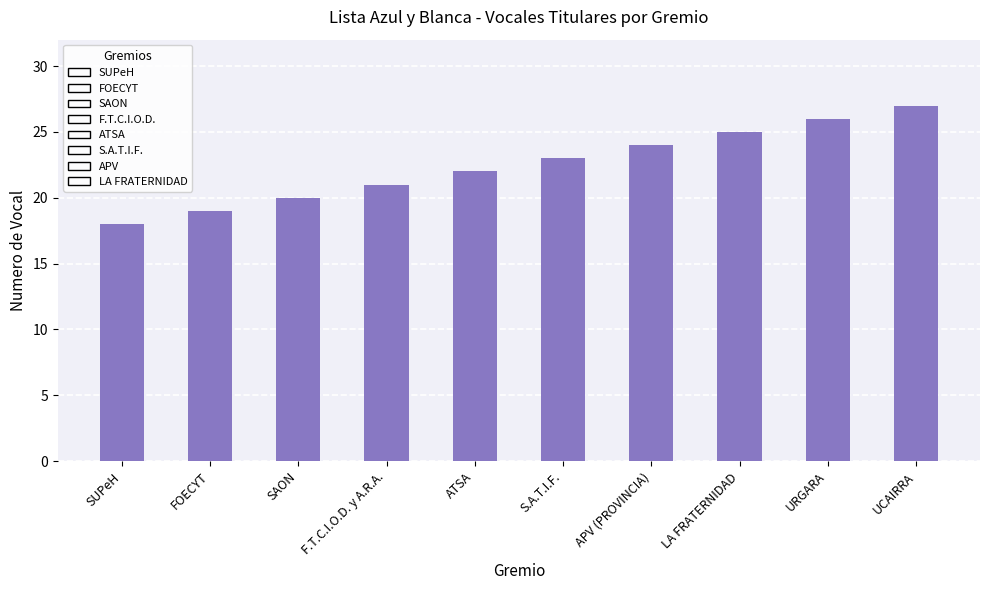

Rank the categories by value from highest to lowest.

UCAIRRA, URGARA, LA FRATERNIDAD, APV (PROVINCIA), S.A.T.I.F., ATSA, F.T.C.I.O.D. y A.R.A., SAON, FOECYT, SUPeH